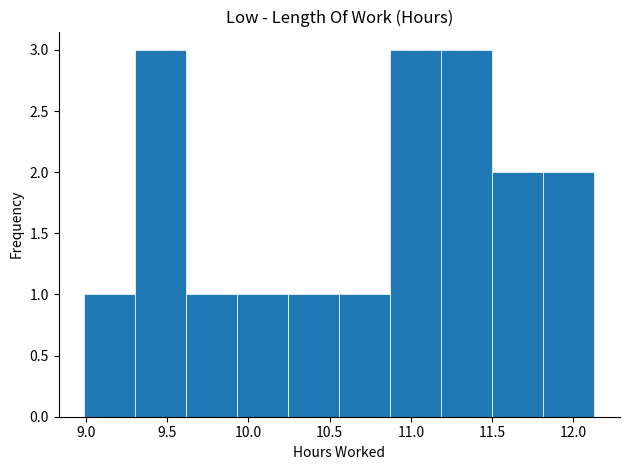

Reading left to right, list every bar in this chart as the range it spans on the x-axis followed by its height. Neither the bar edges nor the heights are printed on the chart, so give them approximately, as read against the axes.

9.00 to 9.30: 1
9.30 to 9.60: 3
9.60 to 9.95: 1
9.95 to 10.25: 1
10.25 to 10.55: 1
10.55 to 10.85: 1
10.85 to 11.20: 3
11.20 to 11.50: 3
11.50 to 11.80: 2
11.80 to 12.15: 2